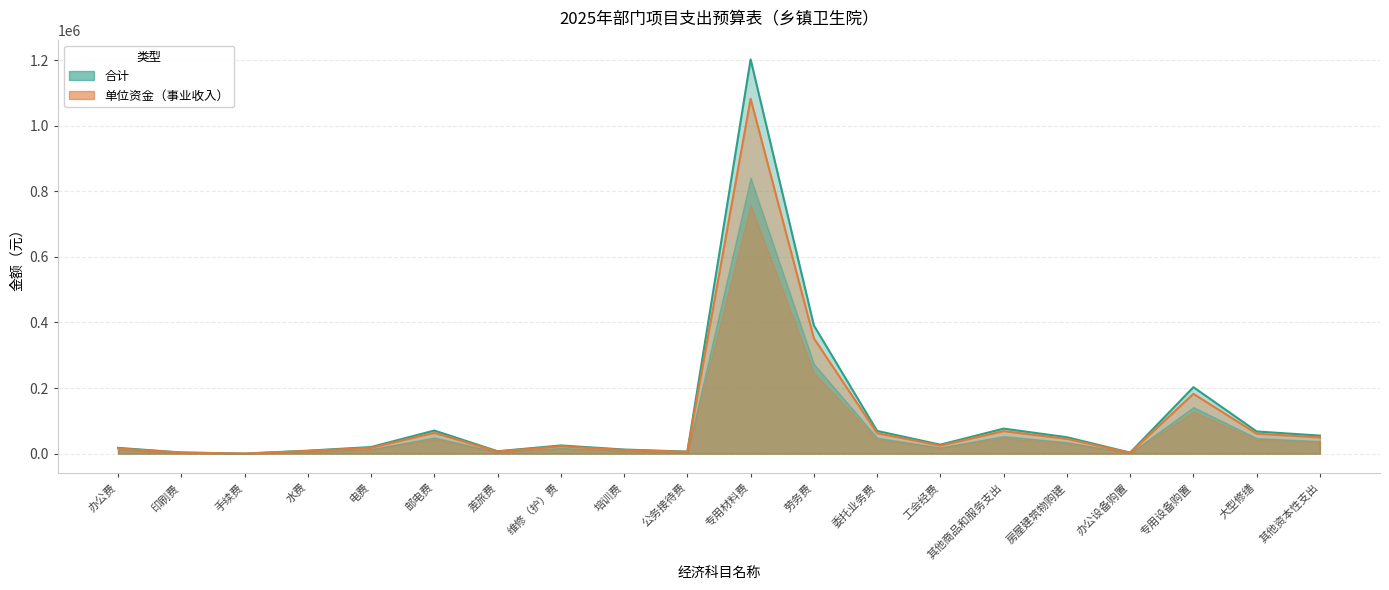

What is the value of the 单位资金（事业收入） point at the 8th from the left?

24879.0